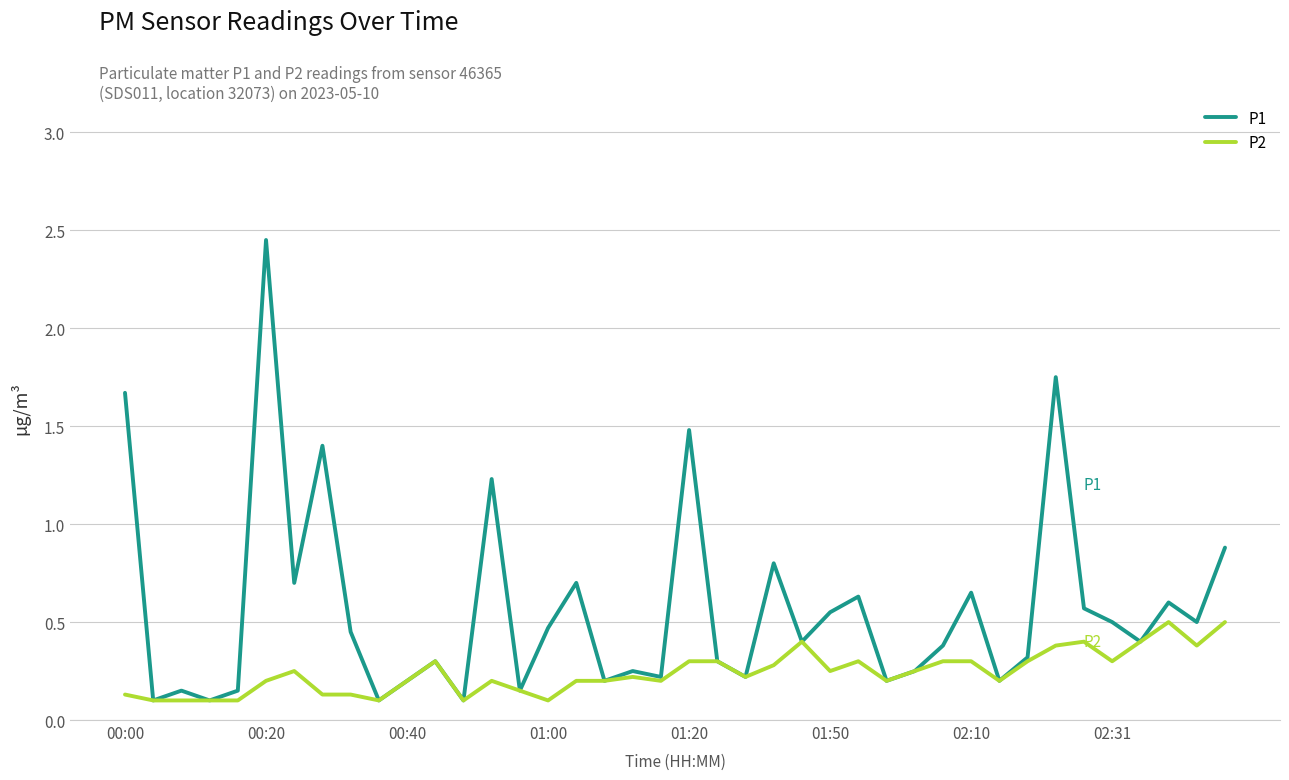

List the series in order of their overall mean, highest first.

P1, P2